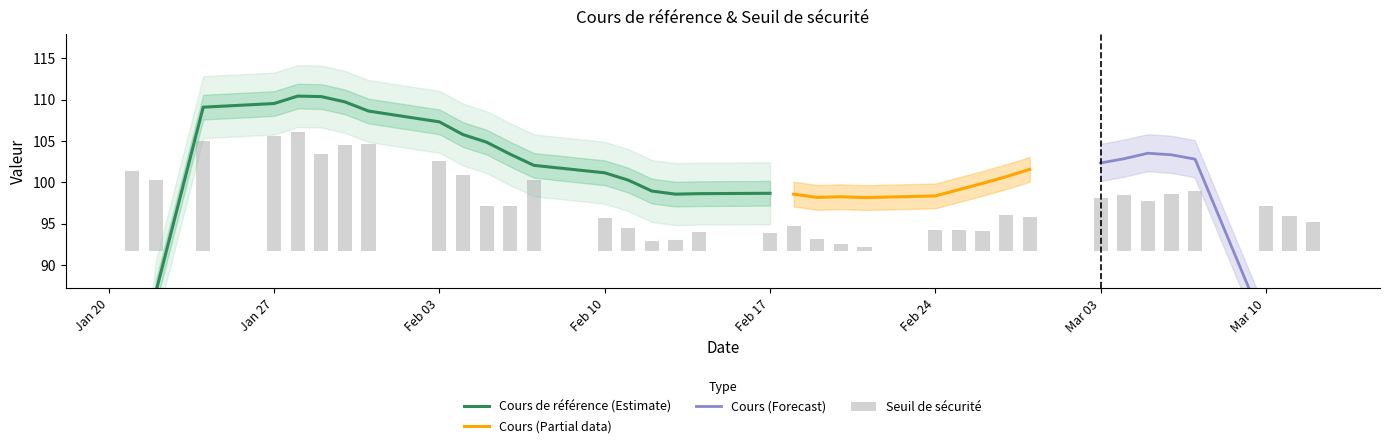

What is the sum of all cours values?

3604.6